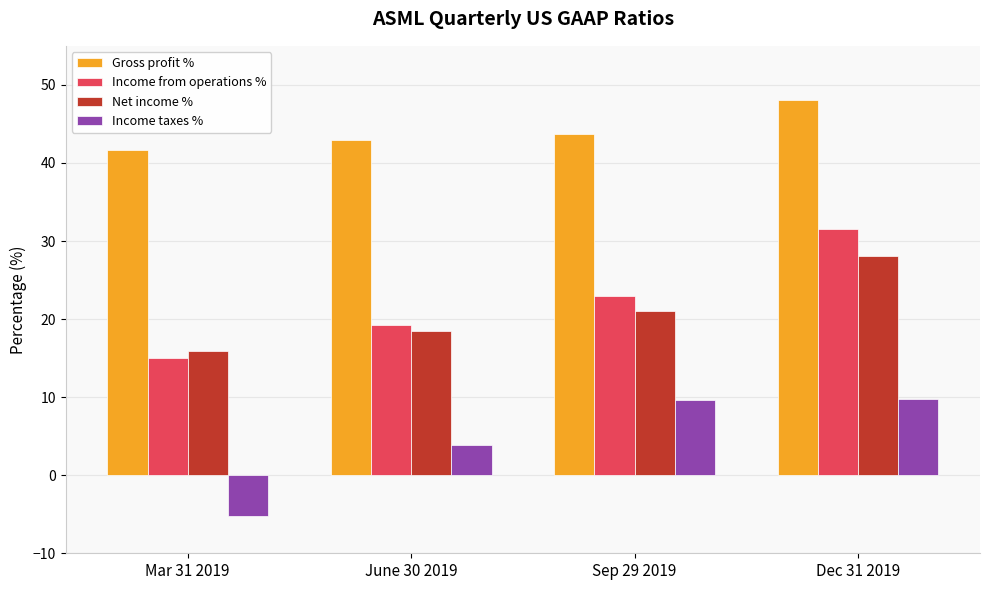

True or false: Net income % has a value of 6.8 at June 30 2019.

False